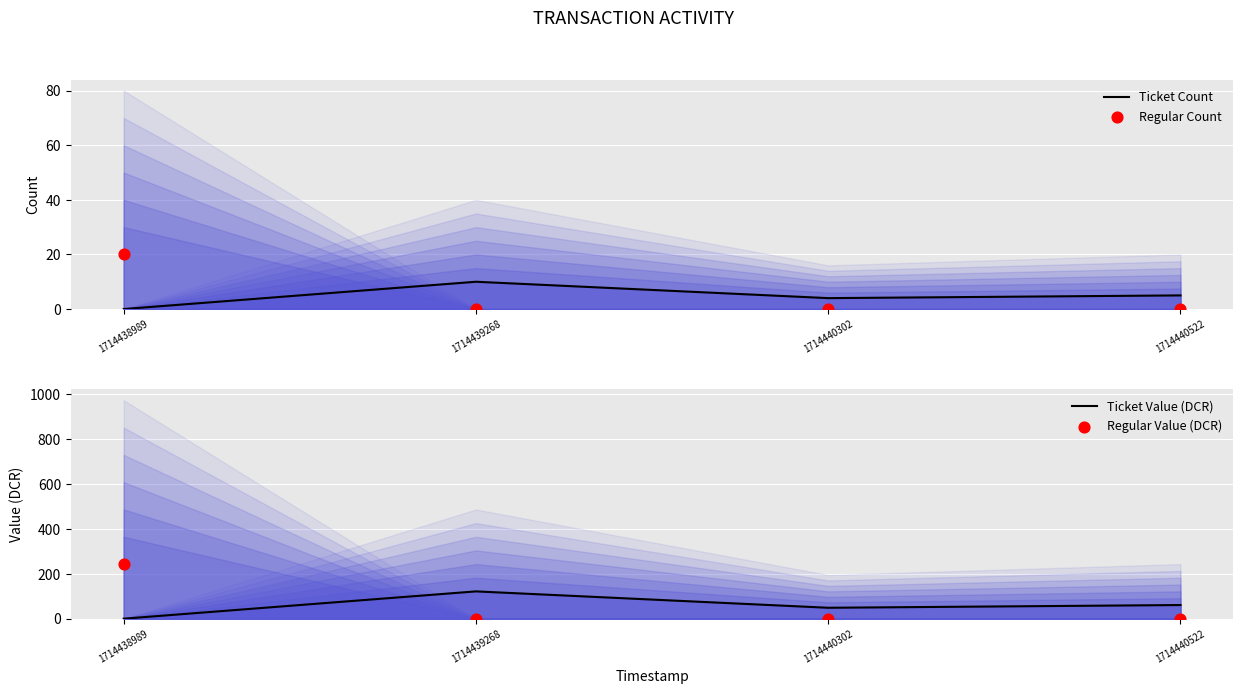

Is the value of Regular Count at 1714438989 greater than the value of Ticket Count at 1714439268?

Yes